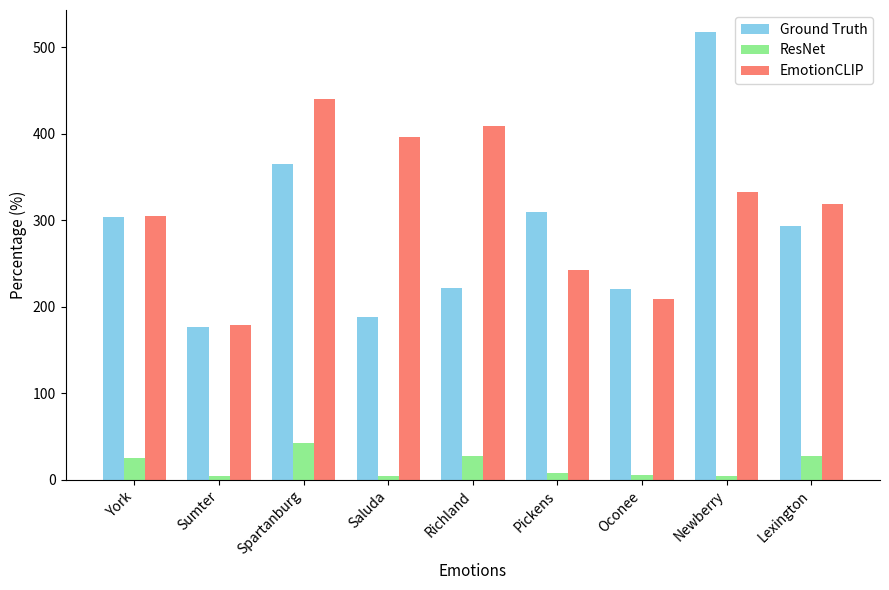

At which label does Ground Truth first exceed 293?

York